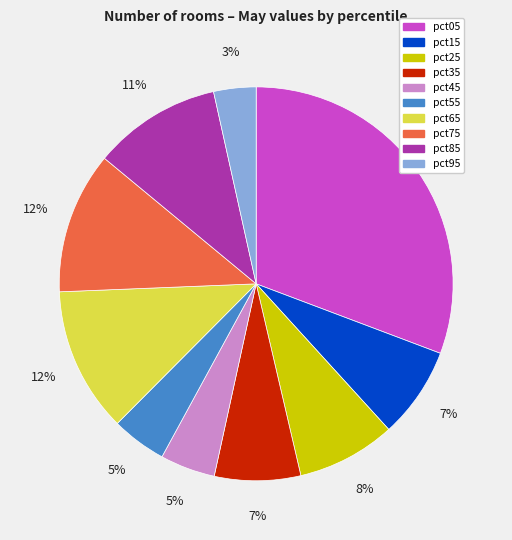

Is it true that pct65 is 12% of the pie?

True